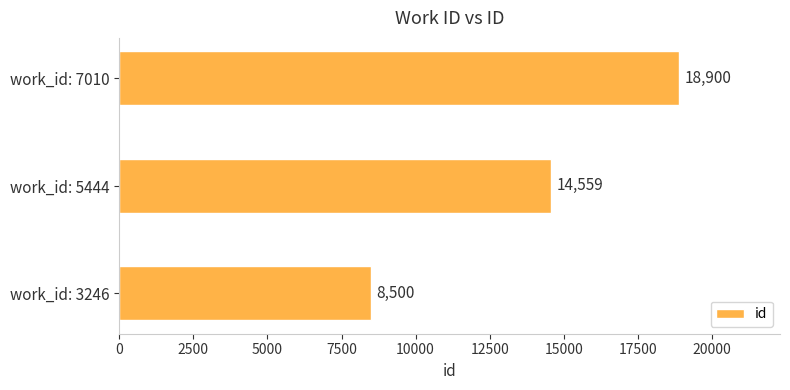

Reading bottom to top, what are all the values shown in this chart?

8500	14559	18900